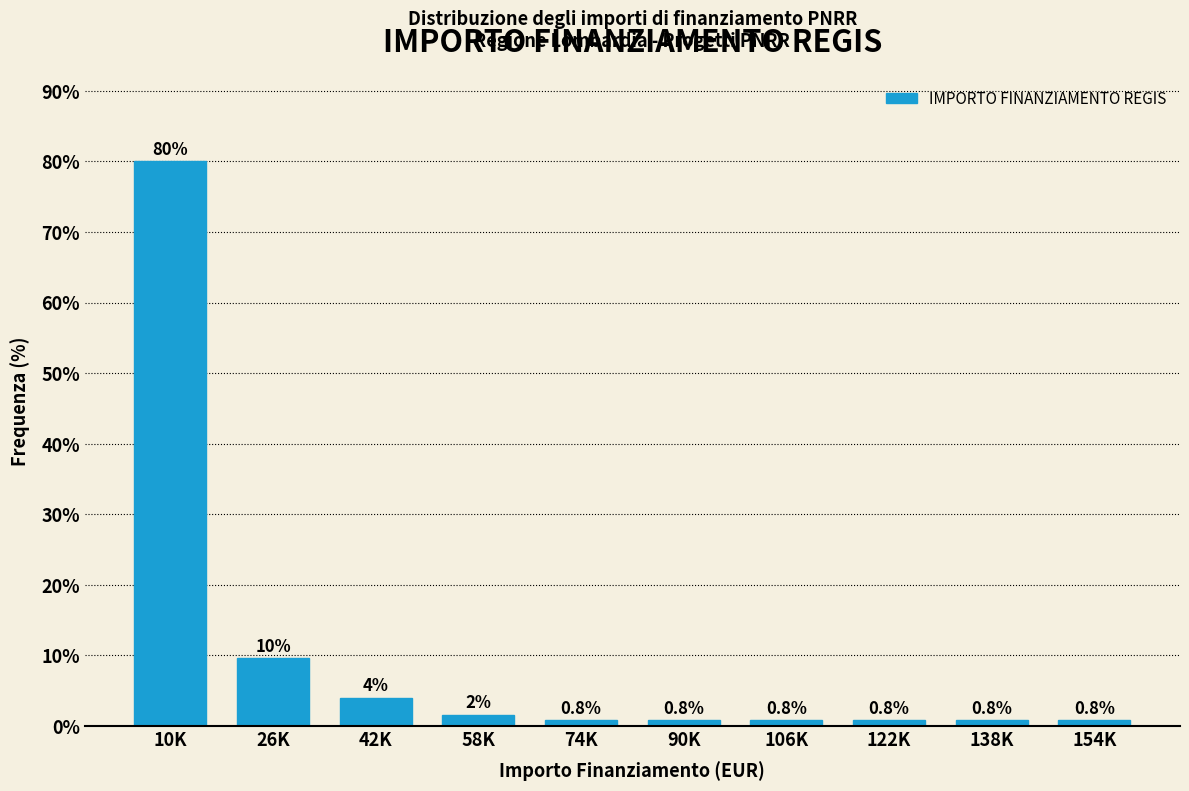

Reading right to left, extract all data points from this chart.

154K=0.8	138K=0.8	122K=0.8	106K=0.8	90K=0.8	74K=0.8	58K=1.6	42K=4.0	26K=9.6	10K=80.0